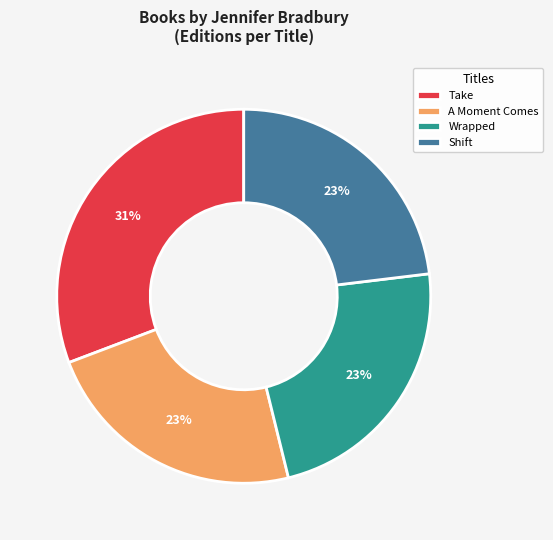

Is it true that A Moment Comes is 29% of the pie?

False